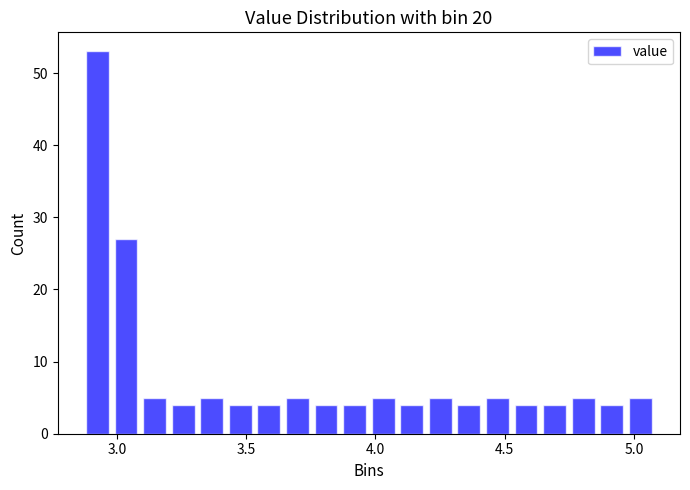

Read against the x-axis, roughly where is the centre of the tallest bar?

2.95